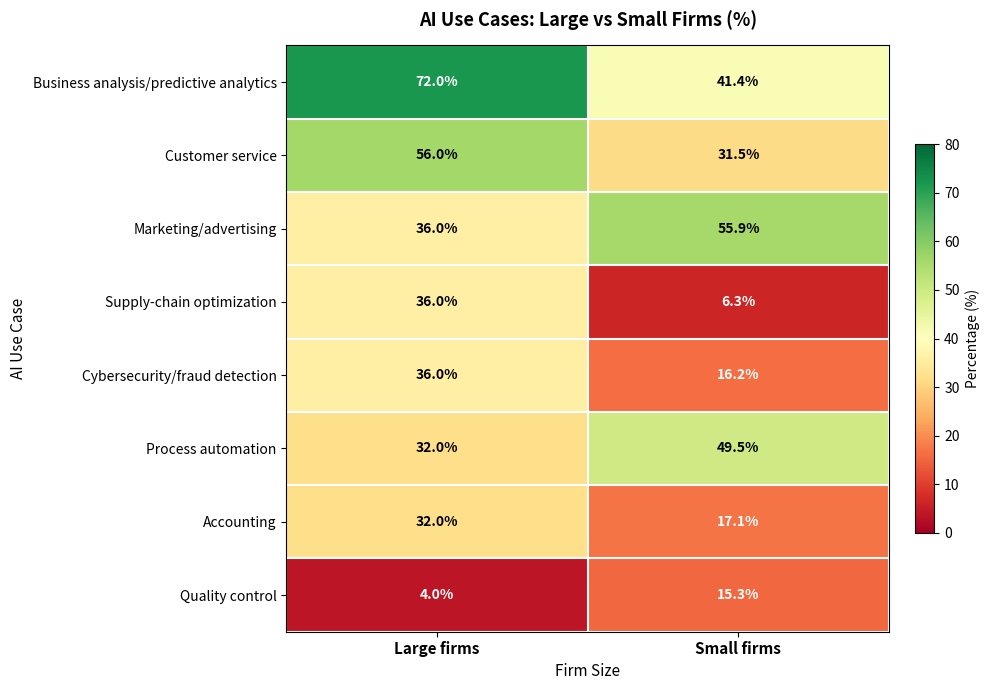

What is the total value across all series at Small firms?

233.2